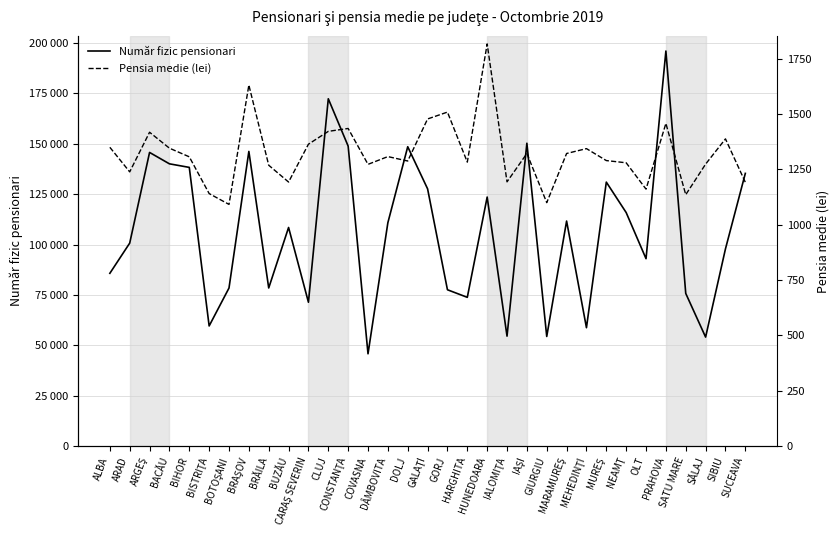

Is it true that Număr fizic pensionari equals 140079 at BACĂU?

True